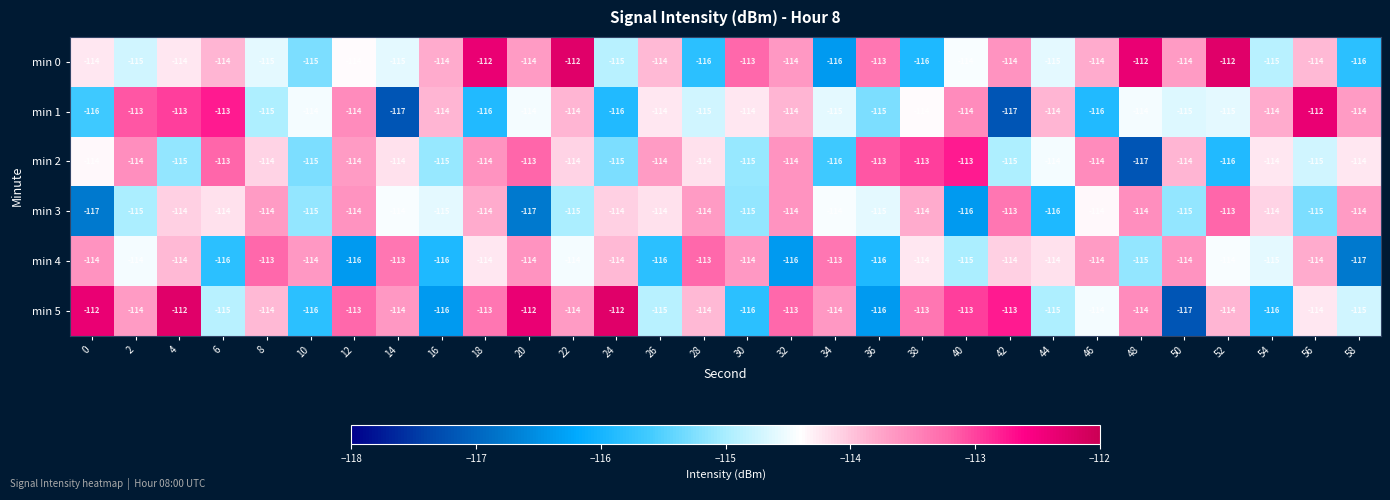

What is the minimum value for min 2?

-117